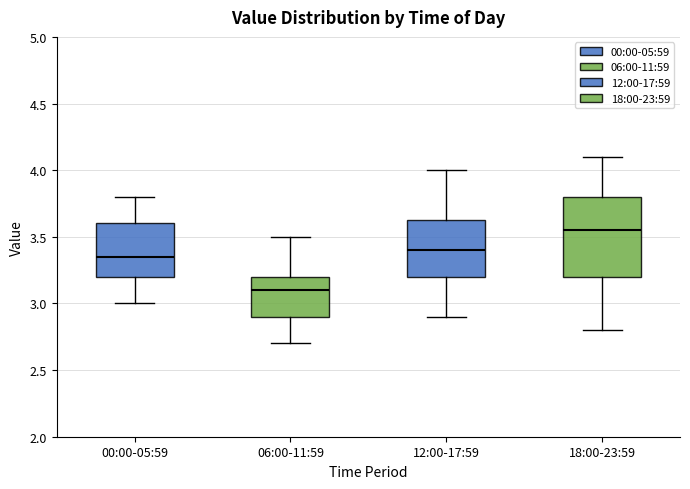

Where does the median line of the box for 00:00-05:59 sit on the y-axis? The values are not printed on the chart, so give them approximately, as read against the axis.

3.35